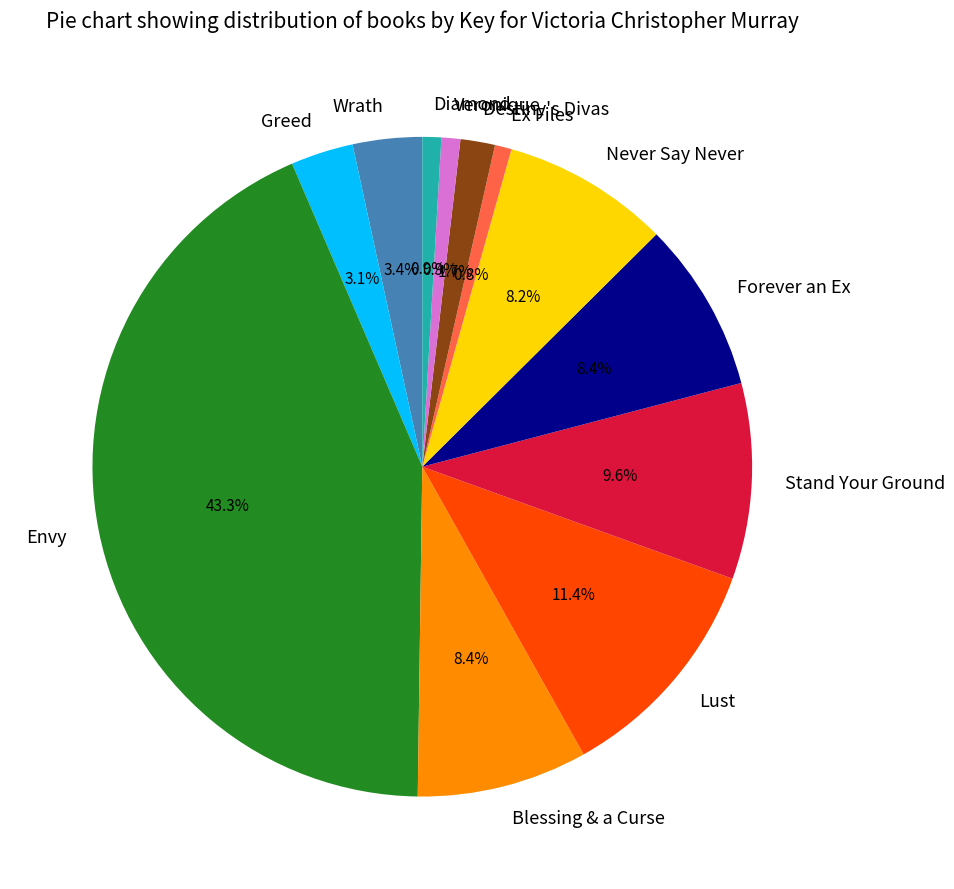

Is Envy the majority of the pie?

No